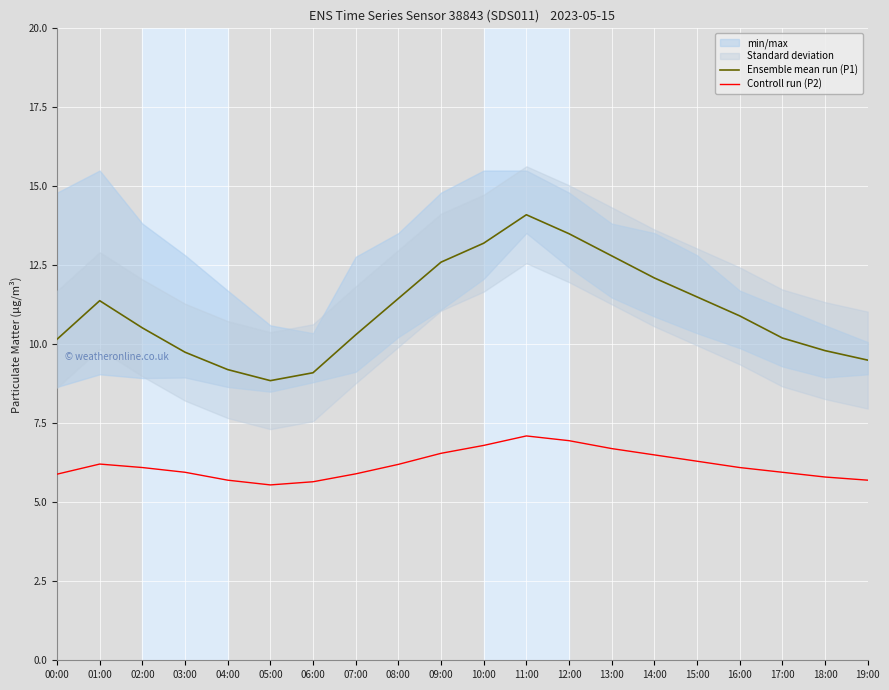

At which category does the chart reach its peak across all series?

11:00